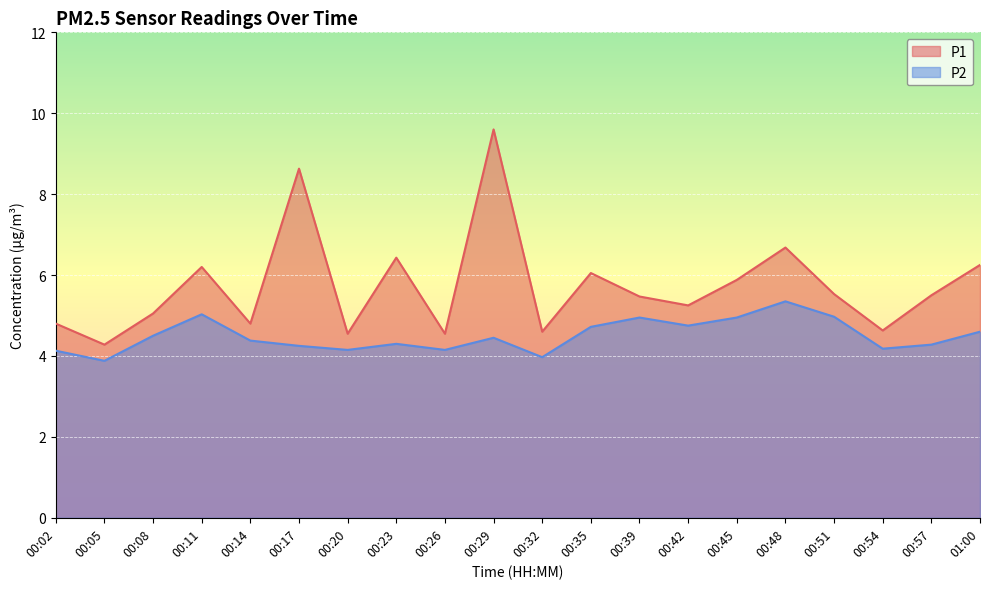

Which series has the widest spread of values?

P1